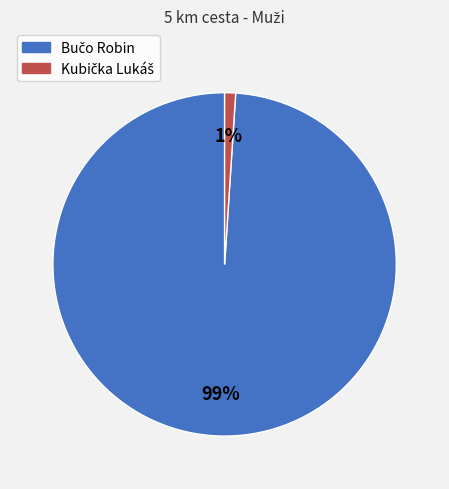

Count the number of slices in the pie.

2